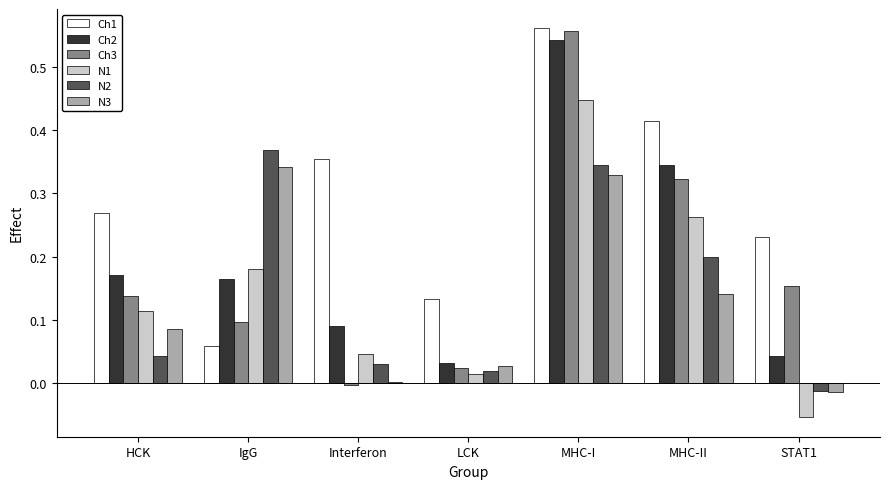

Are the bars grouped side by side (vs. stacked)?

Yes